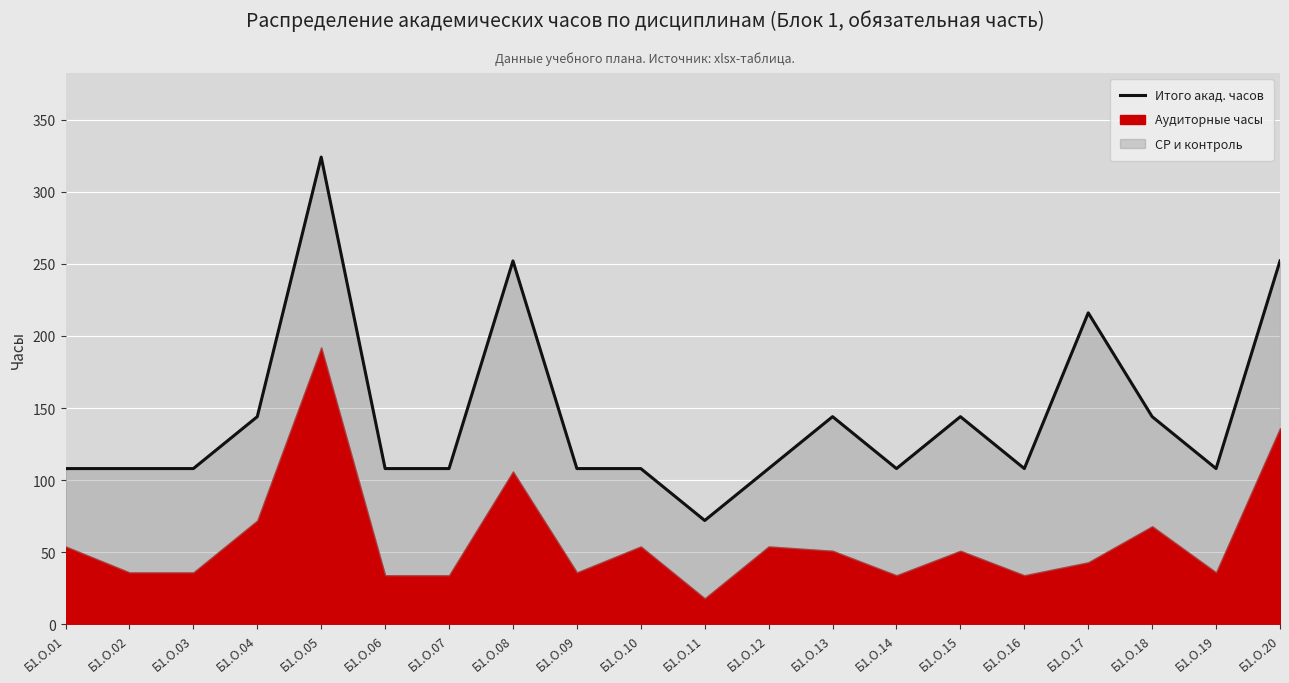

True or false: the data shows 193 at Б1.О.01.

False